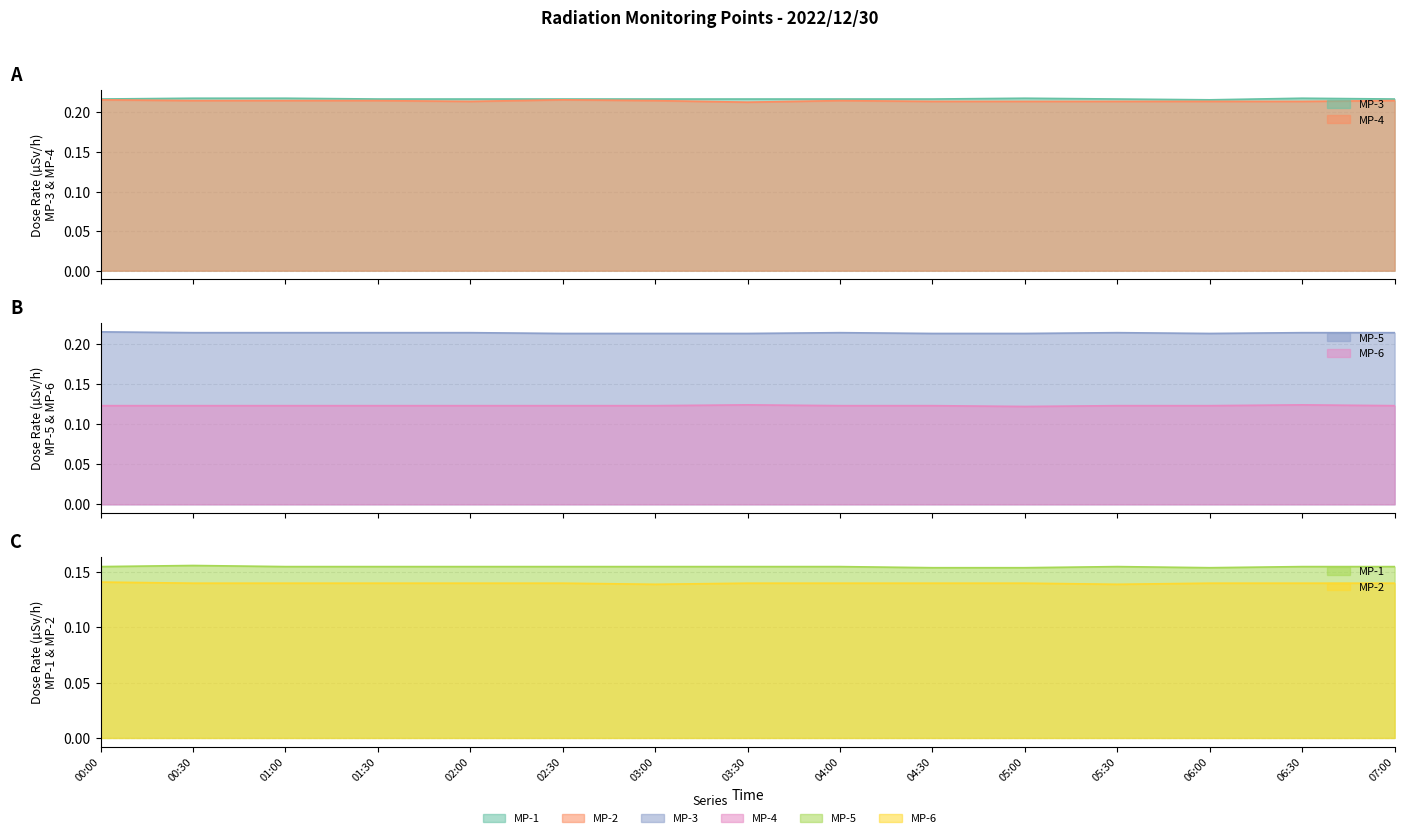

Which series changed the most between 02:30 and 03:00?

MP-2